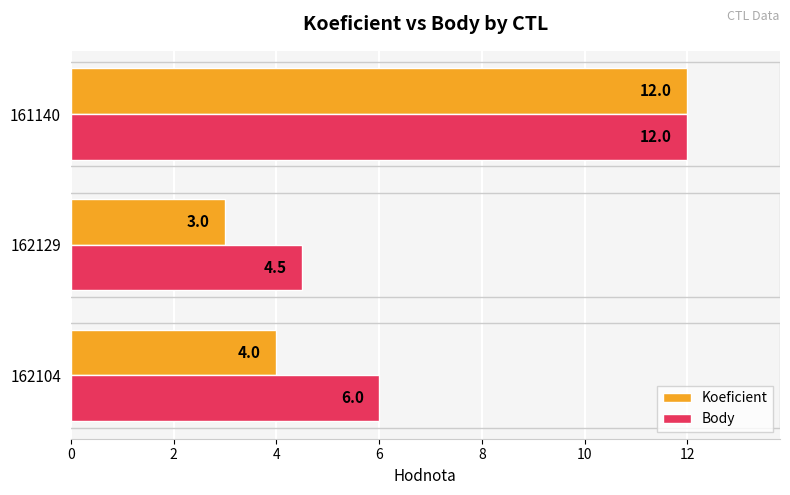

How many categories are shown in the chart?

3